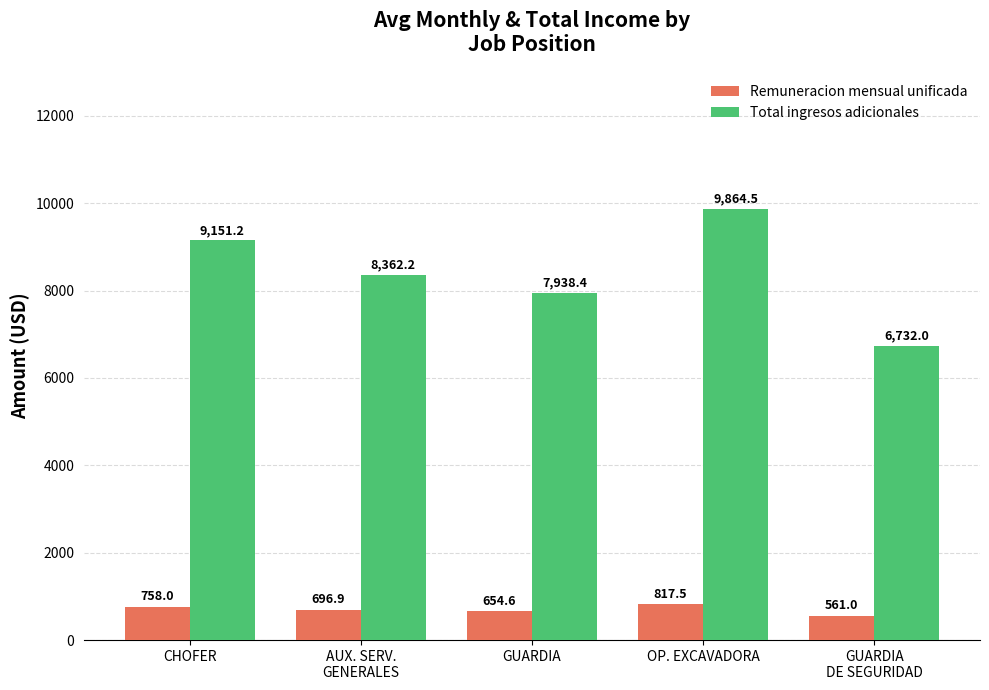

How many bars are there in each group?

2